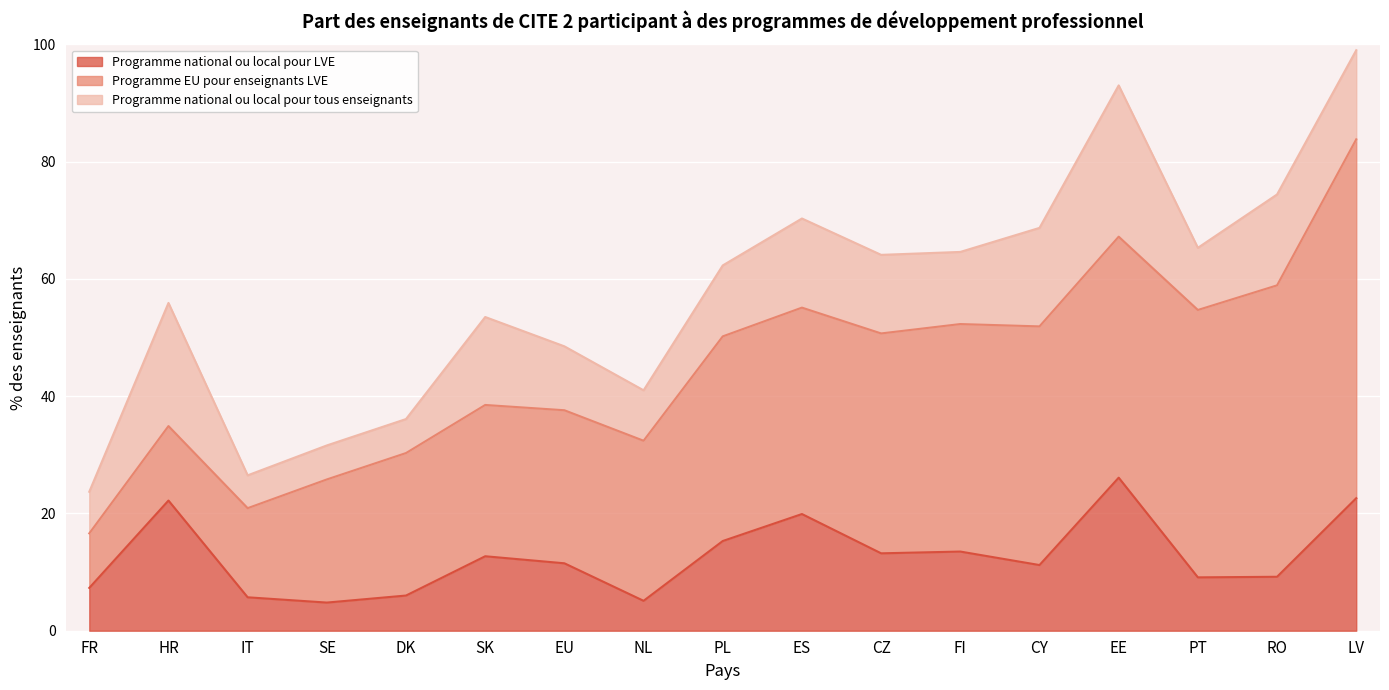

What value does the Programme national ou local pour LVE series have at PT?

9.1